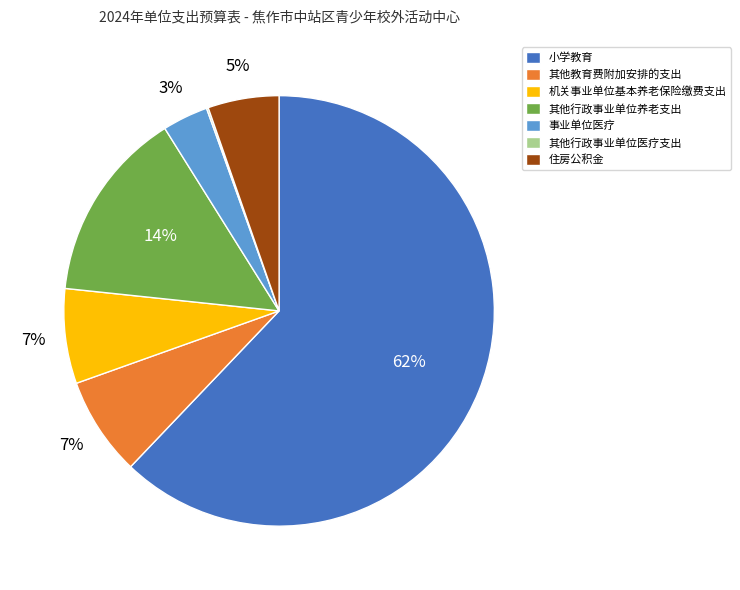

What percentage is the 住房公积金 slice, to the nearest percent?

5%